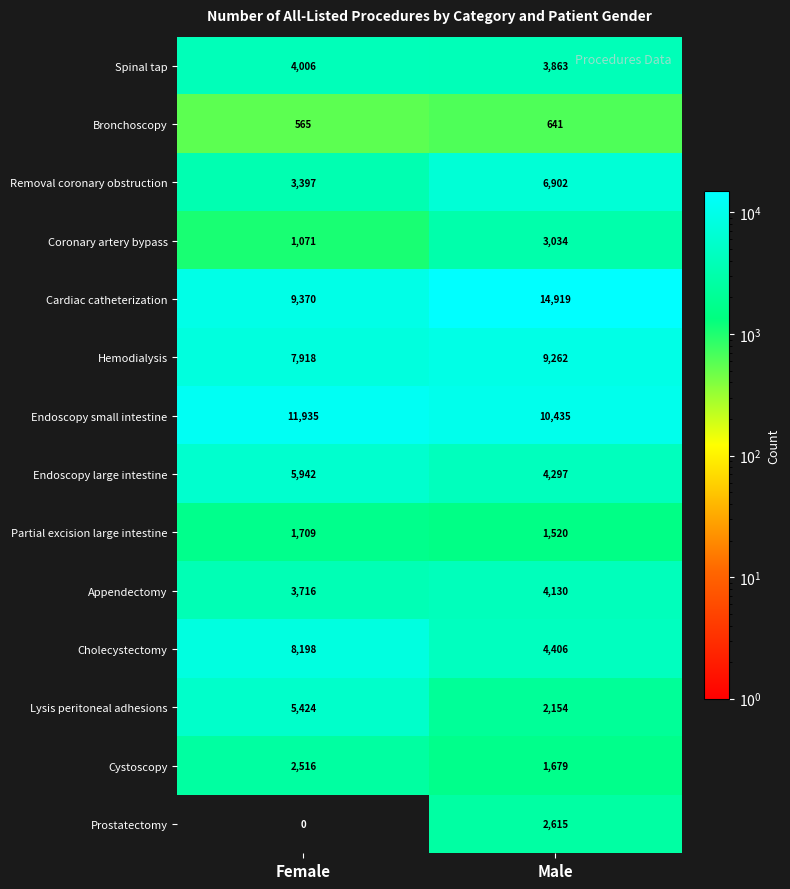

What value does the Bronchoscopy series have at Male?

641